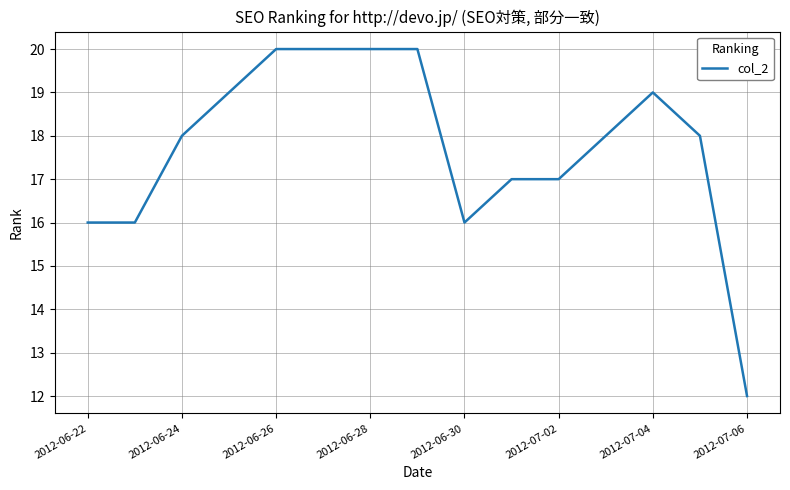

How many lines are shown in the chart?

1